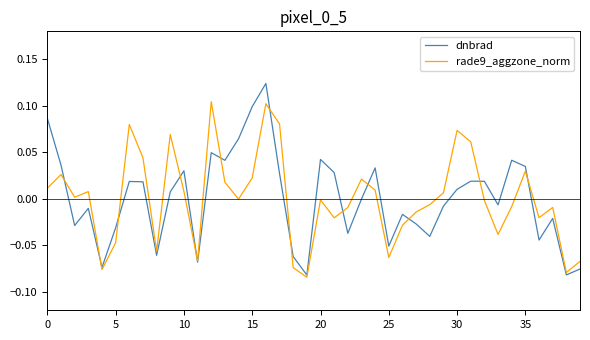

List the series in order of their peak value, lowest first.

rade9_aggzone_norm, dnbrad